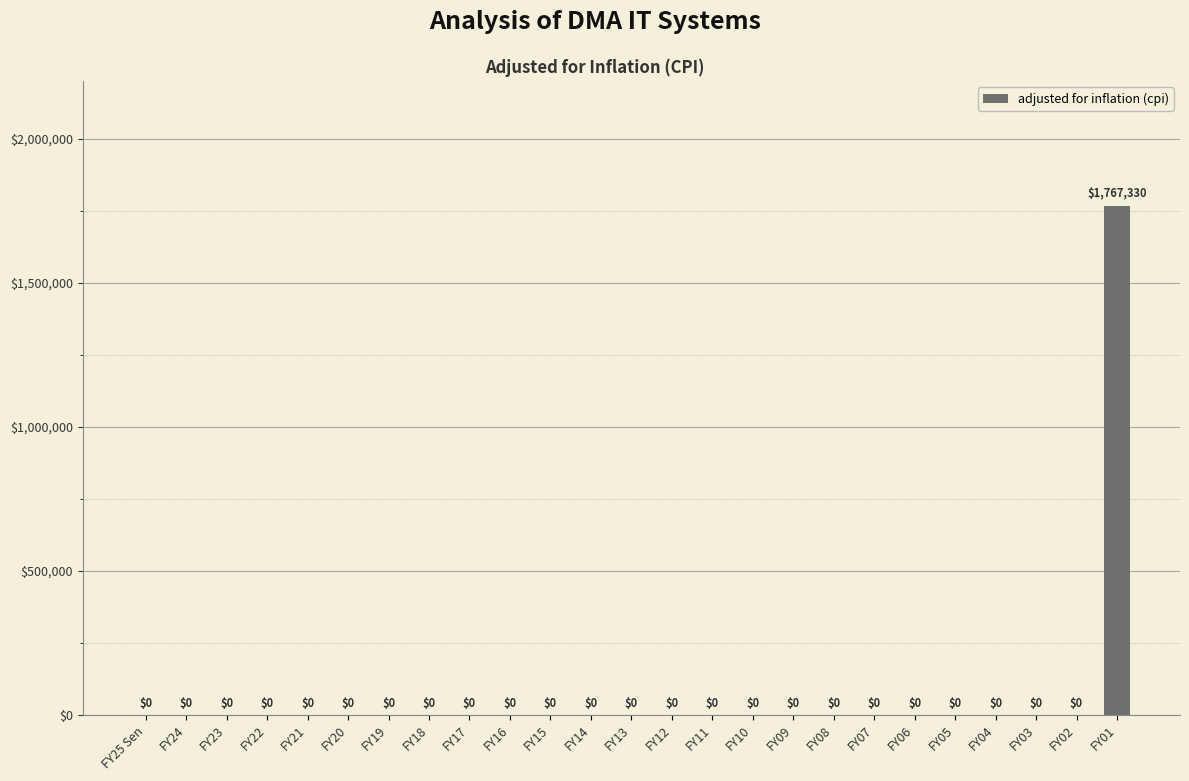

What is the maximum value shown in the chart?

1767330